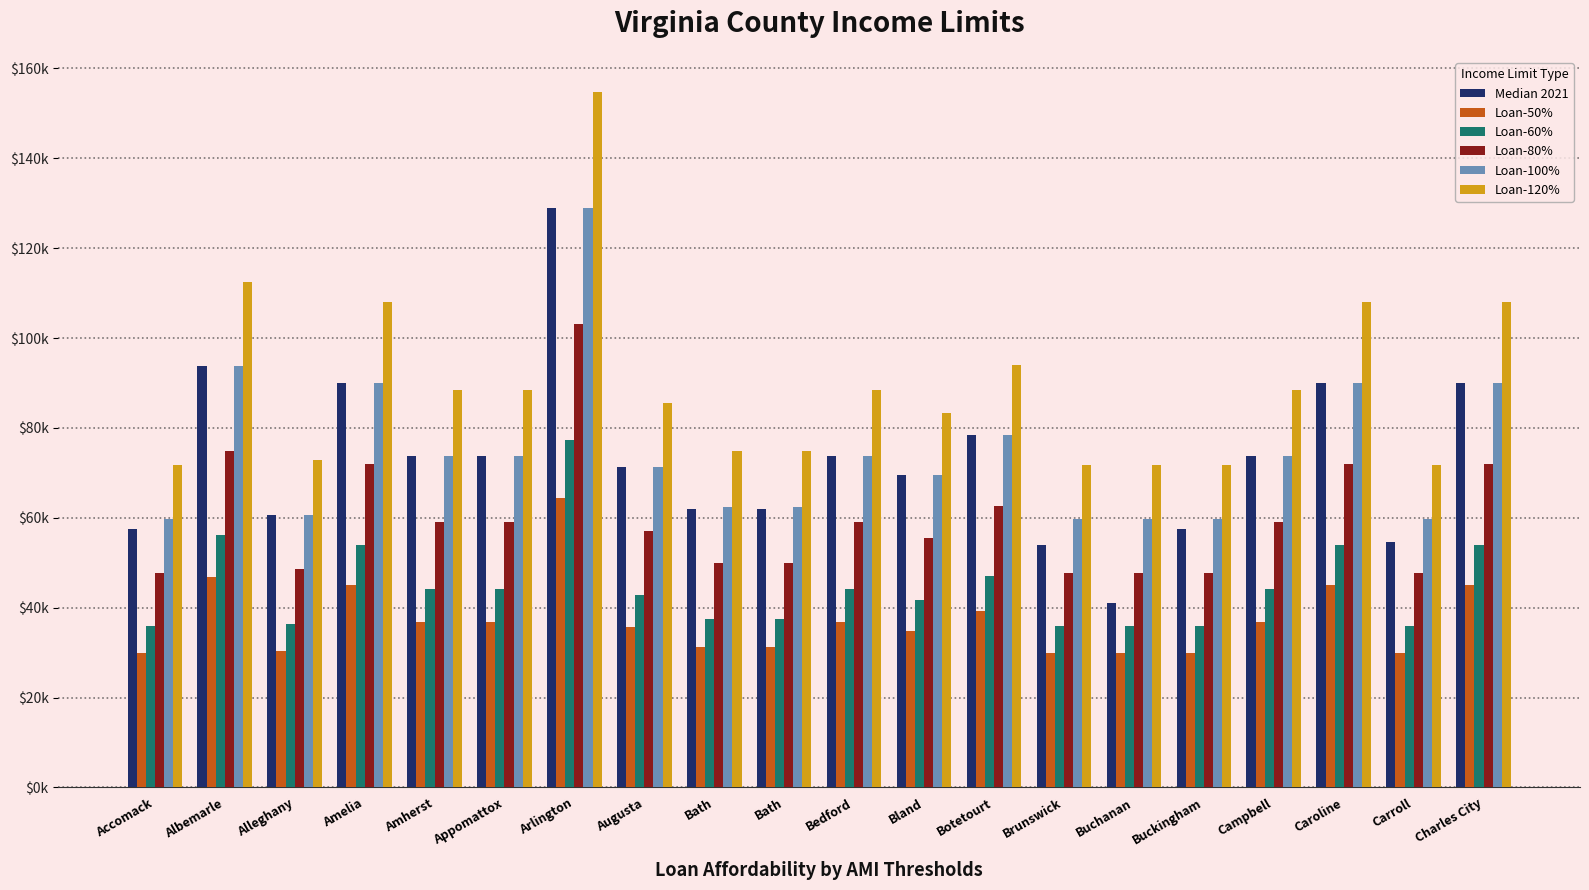

Reading left to right, transcribe all the data shown in this chart.

Median 2021: Accomack=57500	Albemarle=93700	Alleghany=60700	Amelia=90000	Amherst=73700	Appomattox=73700	Arlington=129000	Augusta=71200	Bath=61900	Bath=61900	Bedford=73700	Bland=69500	Botetourt=78400	Brunswick=54000	Buchanan=41100	Buckingham=57500	Campbell=73700	Caroline=90000	Carroll=54600	Charles City=90000
Loan-50%: Accomack=29850	Albemarle=46850	Alleghany=30350	Amelia=45000	Amherst=36850	Appomattox=36850	Arlington=64500	Augusta=35600	Bath=31200	Bath=31200	Bedford=36850	Bland=34750	Botetourt=39200	Brunswick=29850	Buchanan=29850	Buckingham=29850	Campbell=36850	Caroline=45000	Carroll=29850	Charles City=45000
Loan-60%: Accomack=35820	Albemarle=56220	Alleghany=36420	Amelia=54000	Amherst=44220	Appomattox=44220	Arlington=77400	Augusta=42720	Bath=37440	Bath=37440	Bedford=44220	Bland=41700	Botetourt=47040	Brunswick=35820	Buchanan=35820	Buckingham=35820	Campbell=44220	Caroline=54000	Carroll=35820	Charles City=54000
Loan-80%: Accomack=47750	Albemarle=74960	Alleghany=48560	Amelia=72000	Amherst=58960	Appomattox=58960	Arlington=103200	Augusta=56960	Bath=49900	Bath=49900	Bedford=58960	Bland=55600	Botetourt=62720	Brunswick=47750	Buchanan=47750	Buckingham=47750	Campbell=58960	Caroline=72000	Carroll=47750	Charles City=72000
Loan-100%: Accomack=59700	Albemarle=93700	Alleghany=60700	Amelia=90000	Amherst=73700	Appomattox=73700	Arlington=129000	Augusta=71200	Bath=62400	Bath=62400	Bedford=73700	Bland=69500	Botetourt=78400	Brunswick=59700	Buchanan=59700	Buckingham=59700	Campbell=73700	Caroline=90000	Carroll=59700	Charles City=90000
Loan-120%: Accomack=71640	Albemarle=112440	Alleghany=72840	Amelia=108000	Amherst=88440	Appomattox=88440	Arlington=154800	Augusta=85440	Bath=74880	Bath=74880	Bedford=88440	Bland=83400	Botetourt=94080	Brunswick=71640	Buchanan=71640	Buckingham=71640	Campbell=88440	Caroline=108000	Carroll=71640	Charles City=108000